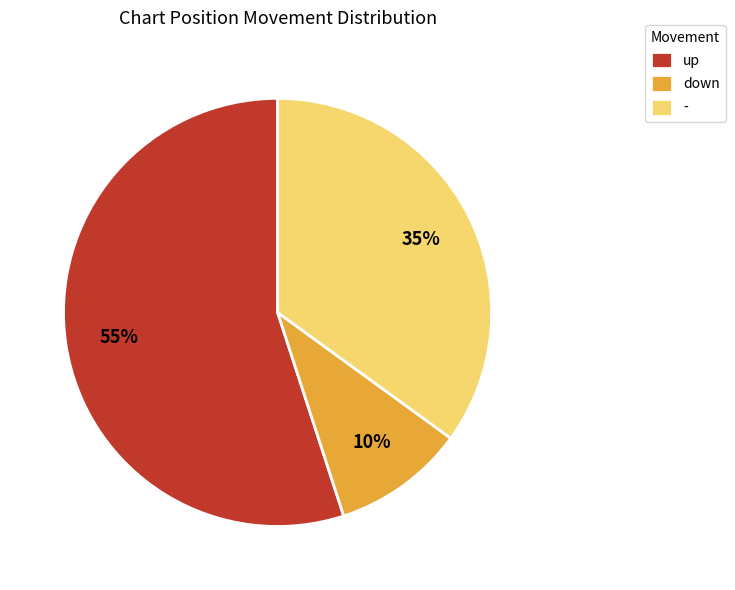

Does up represent more than half of the total?

Yes